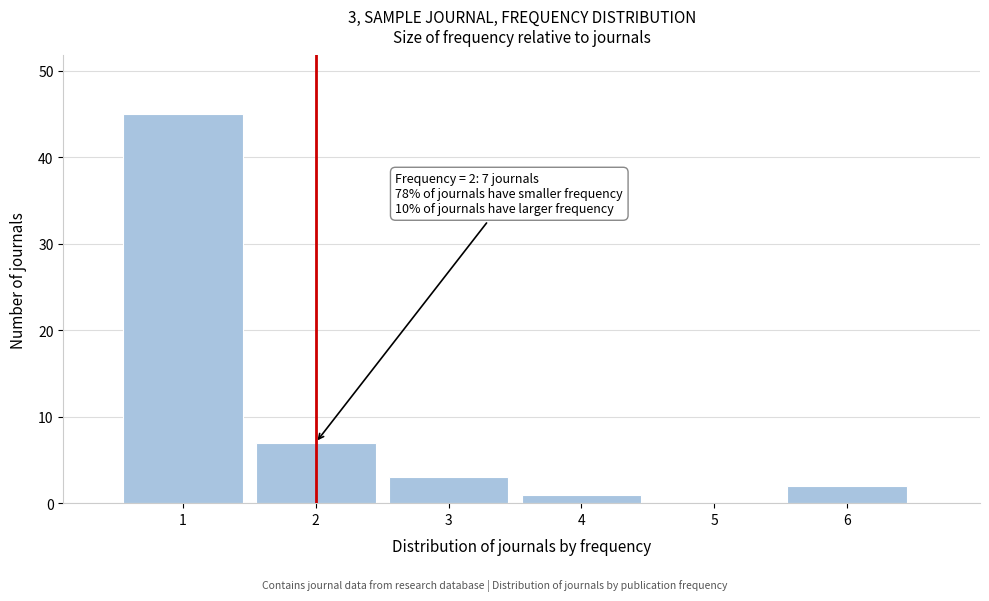

Reading left to right, transcribe all the data shown in this chart.

1=45	2=7	3=3	4=1	5=0	6=2